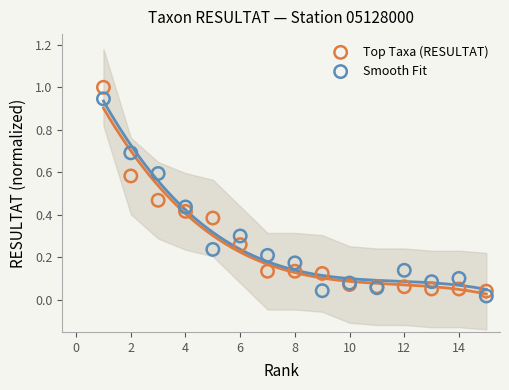

What are all the series names shown in the legend?

Top Taxa (RESULTAT), Smooth Fit